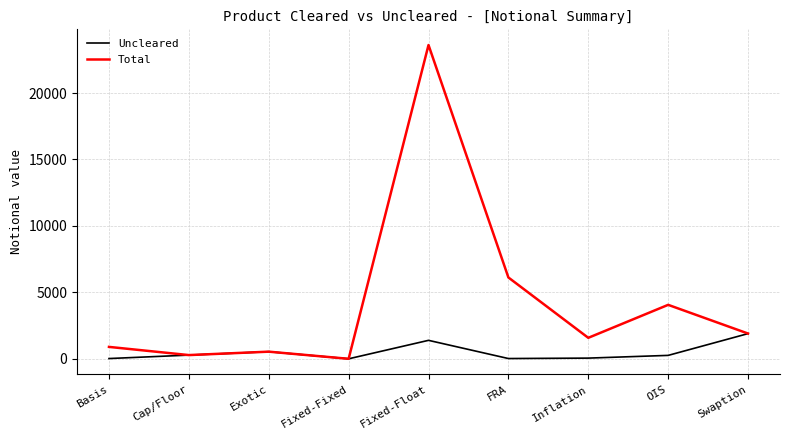

At how many categories does at least one series exceed 8567?

1